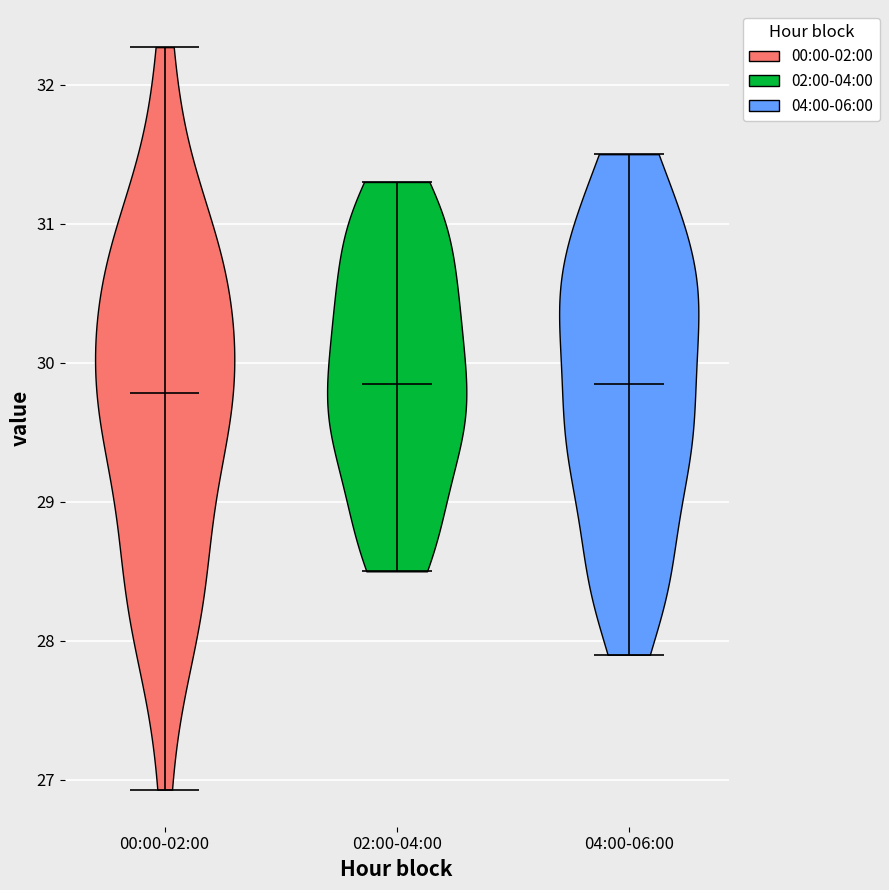

Reading left to right, read every violin against the y-axis: where its median line is, and the lowest and highest points it reaches. The values are not printed on the chart, so give them approximately, as read against the axis.

00:00-02:00: median line 29.8, lowest point 26.9, highest point 32.3
02:00-04:00: median line 29.9, lowest point 28.5, highest point 31.3
04:00-06:00: median line 29.9, lowest point 27.9, highest point 31.5